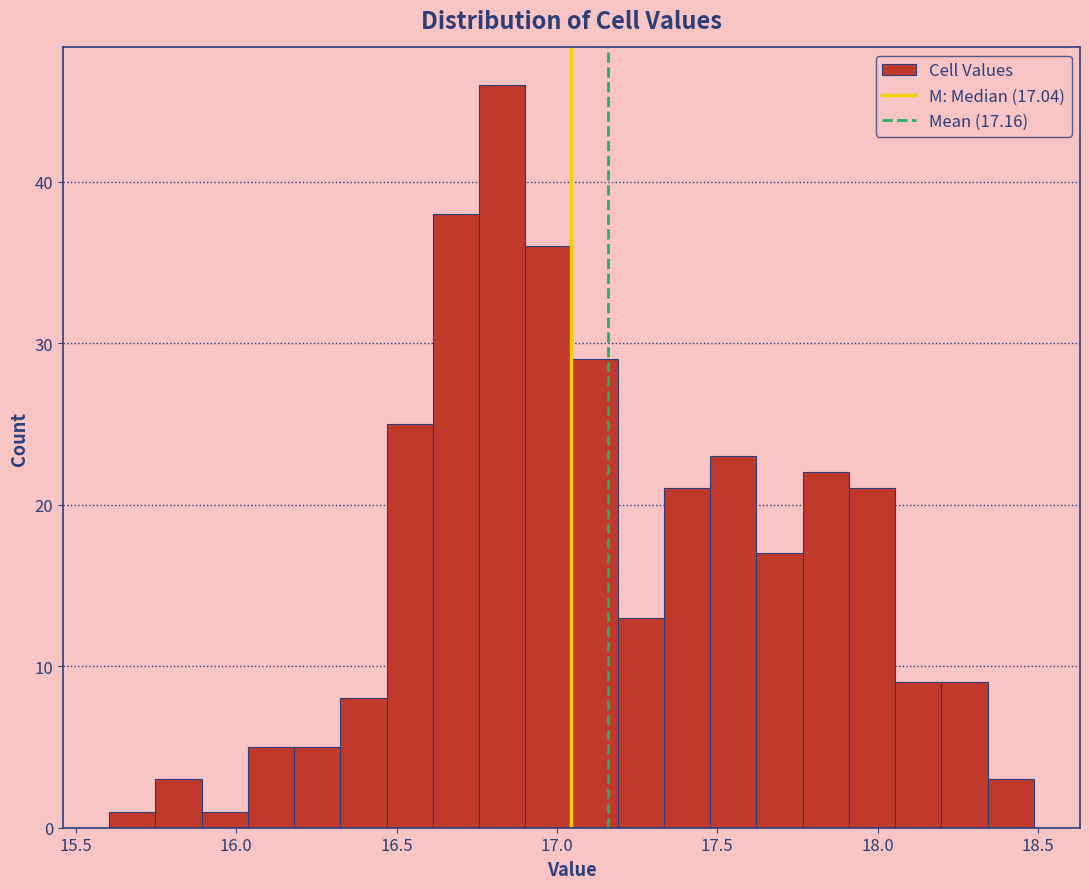

Read against the x-axis, roughly where is the centre of the tallest bar?

16.85